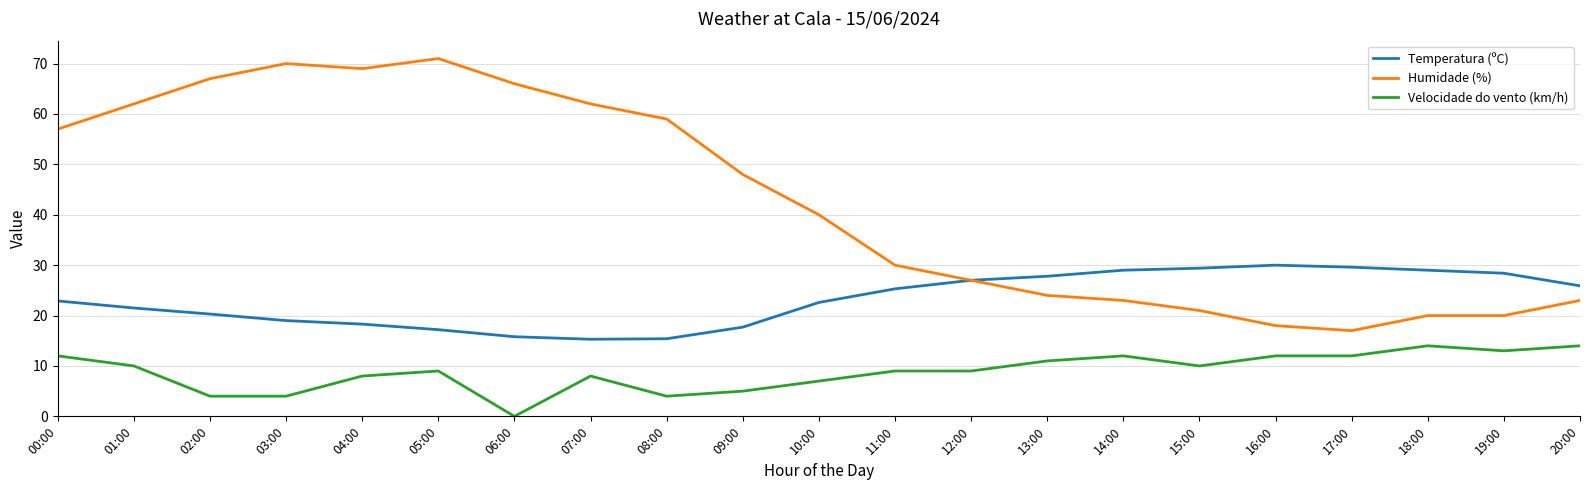

True or false: Humidade (%) and Velocidade do vento (km/h) intersect in this chart.

False